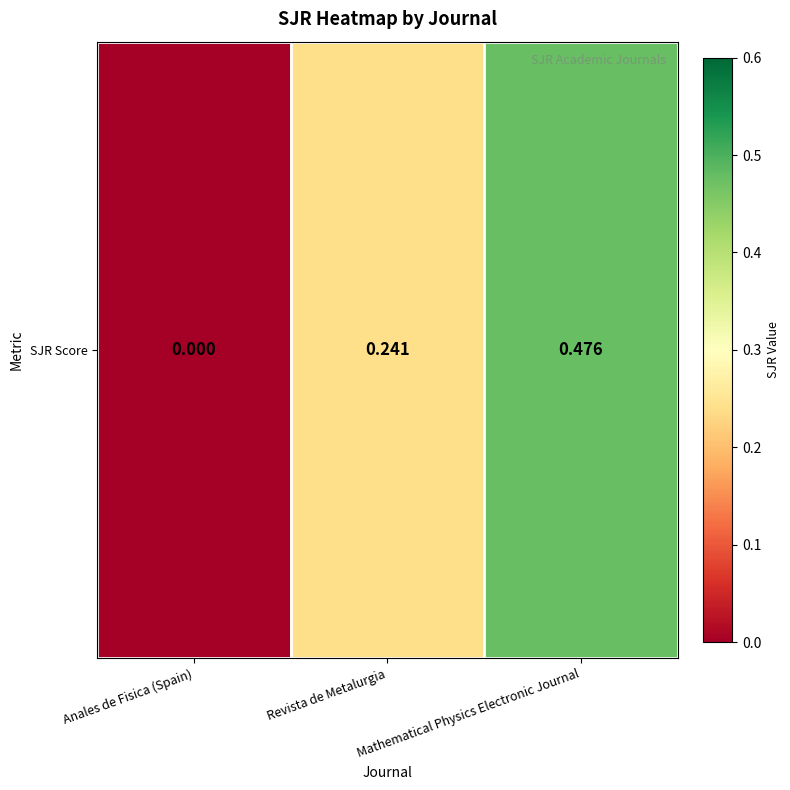

What is the sum of all values?

0.7